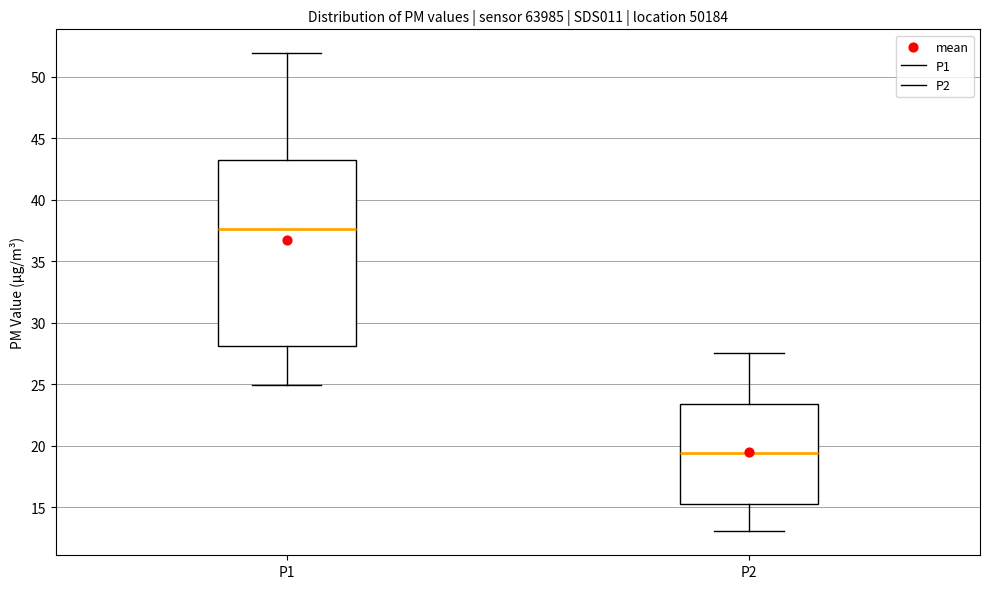

Reading left to right, read every box against the y-axis: the position of its median line, the range the box covers, and the ends of its whiskers. The values are not printed on the chart, so give them approximately, as read against the axis.

P1: median 37.5, box 28.0 to 43.0, whiskers 25.0 to 52.0
P2: median 19.5, box 15.0 to 23.5, whiskers 13.0 to 27.5